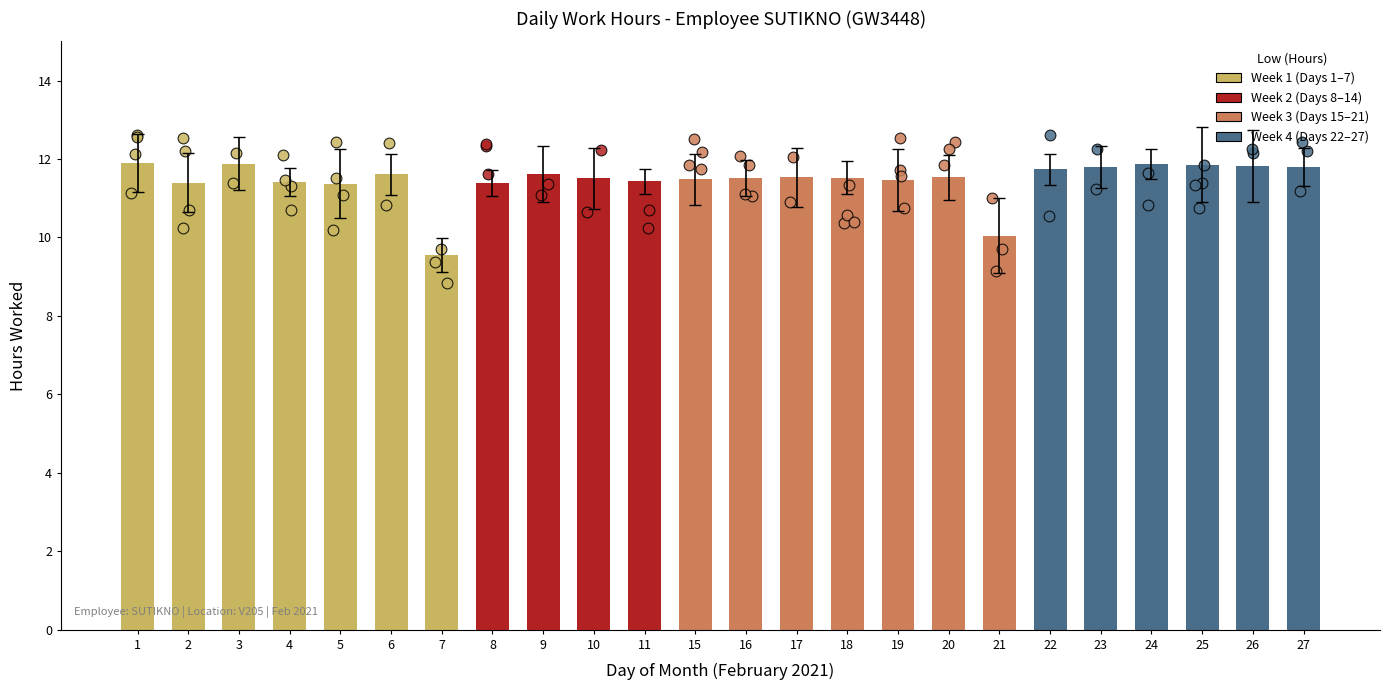

What is the ratio of the value at 3 to the value at 2?

1.0